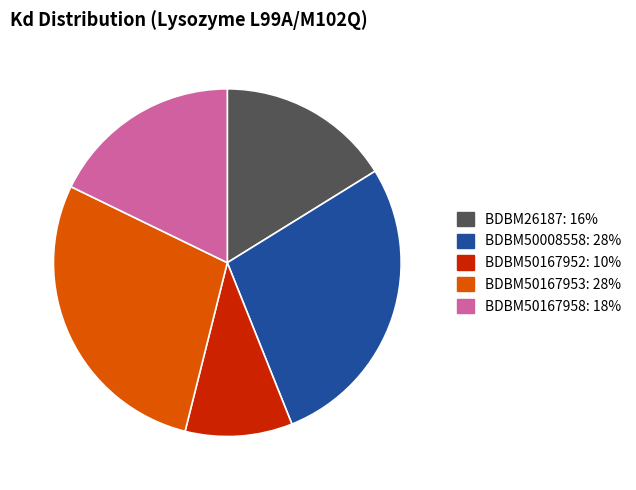

Which slice is the smallest?

BDBM50167952